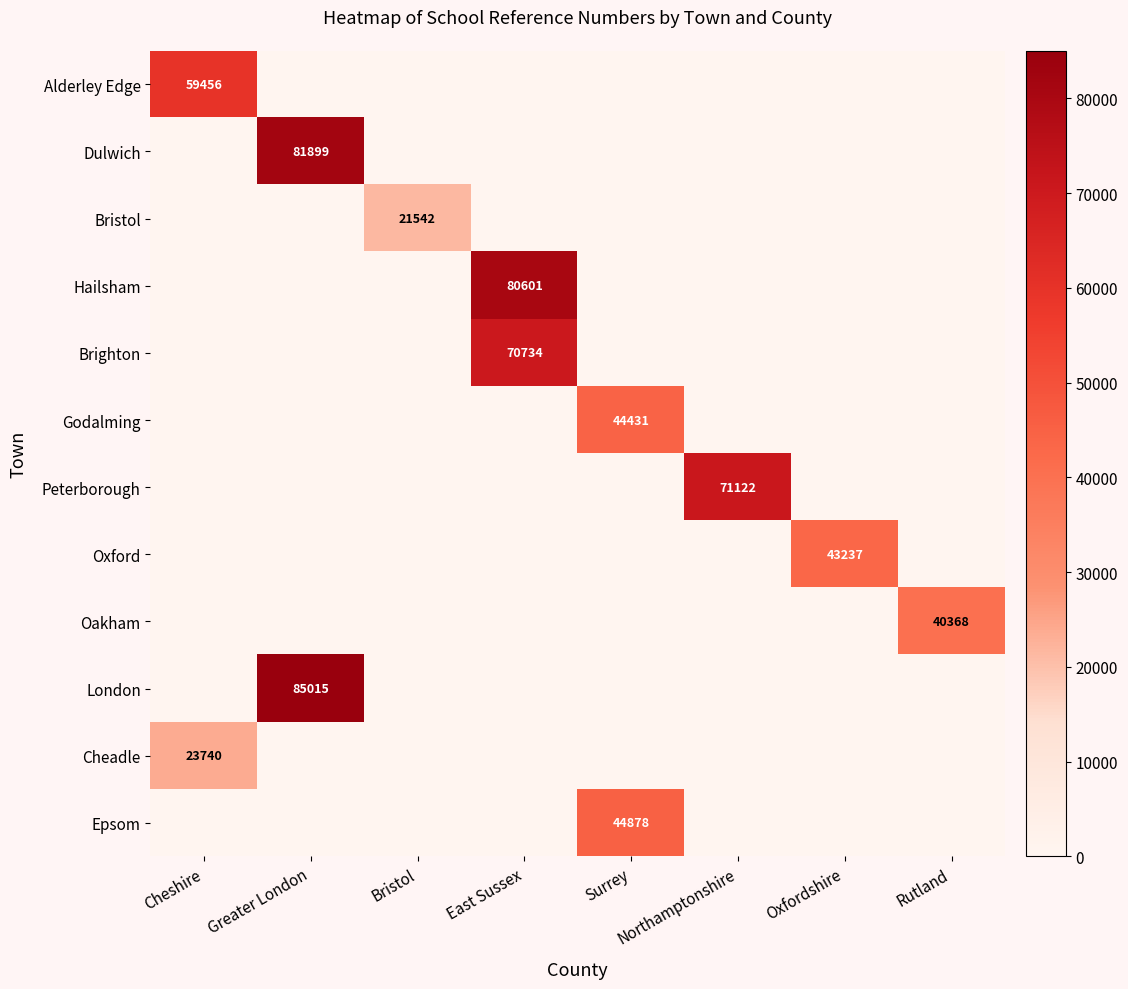

At how many categories does at least one series exceed 45543?

4